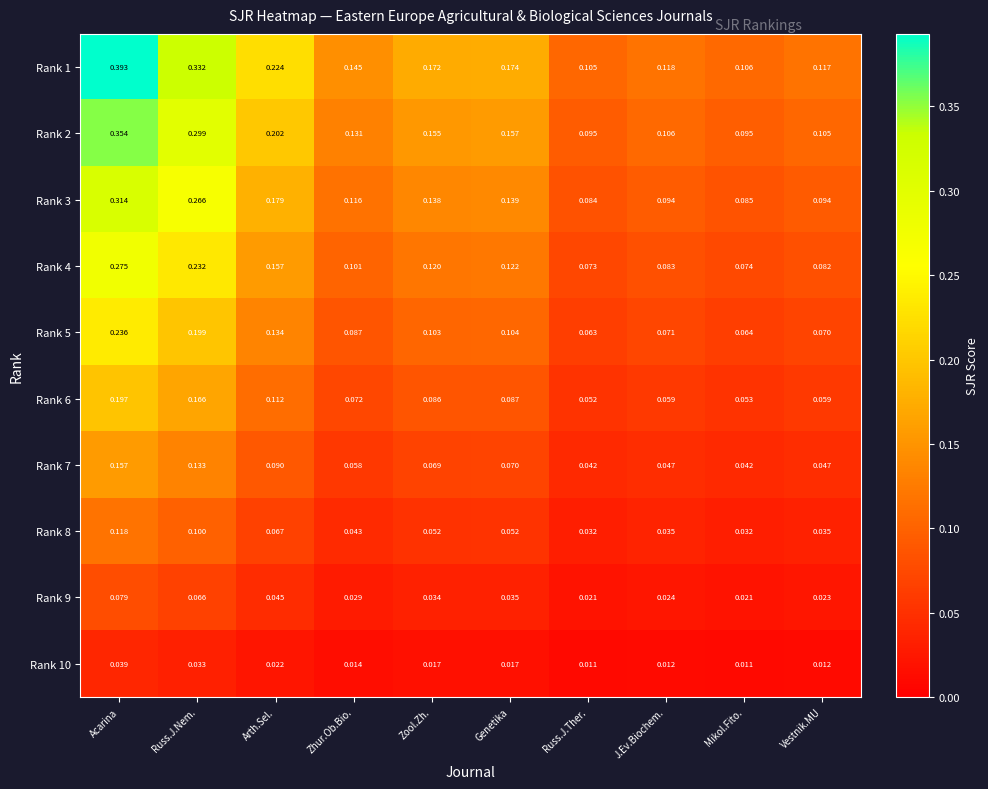

At which category is the sum across all series the highest?

Acarina